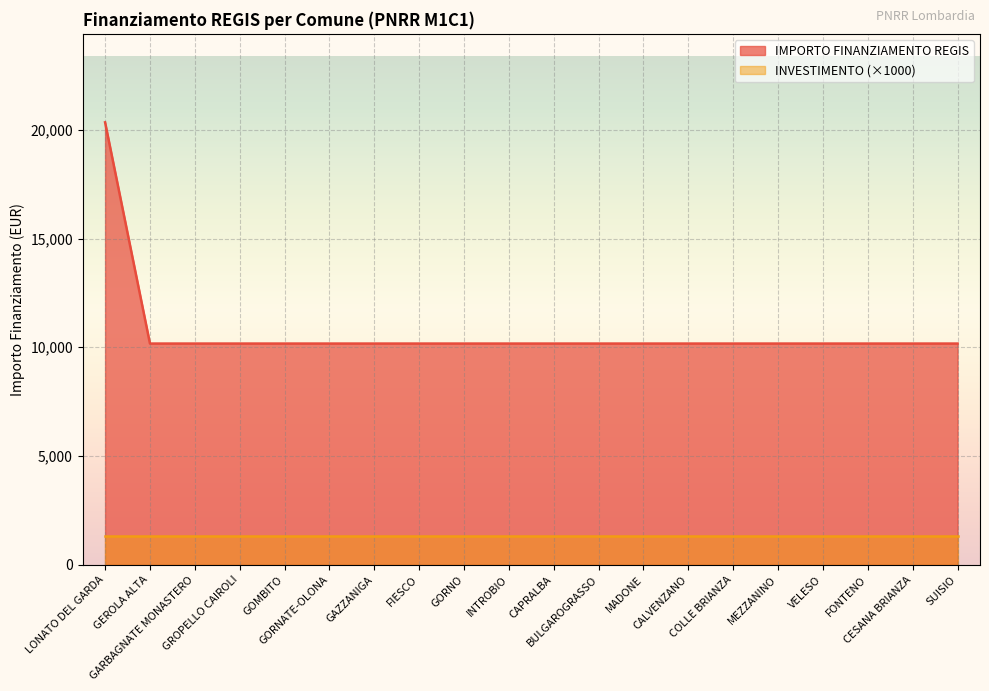

Rank the categories by value from lowest to highest.

GEROLA ALTA, GARBAGNATE MONASTERO, GROPELLO CAIROLI, GOMBITO, GORNATE-OLONA, GAZZANIGA, FIESCO, GORNO, INTROBIO, CAPRALBA, BULGAROGRASSO, MADONE, CALVENZANO, COLLE BRIANZA, MEZZANINO, VELESO, FONTENO, CESANA BRIANZA, SUISIO, LONATO DEL GARDA